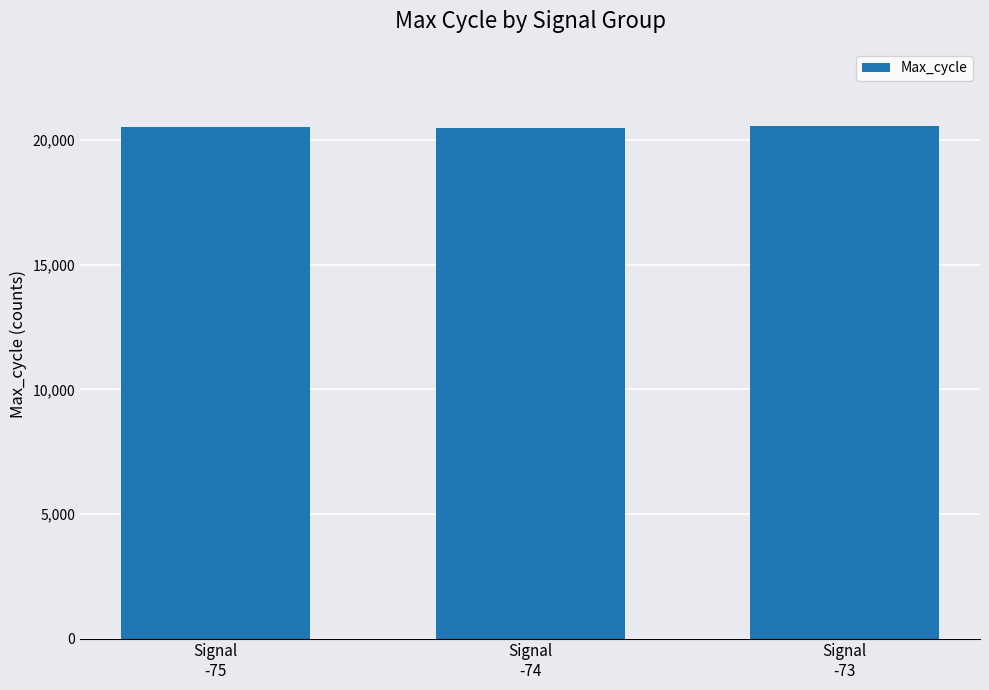

What is the label of the 2nd bar from the left?

Signal
-74